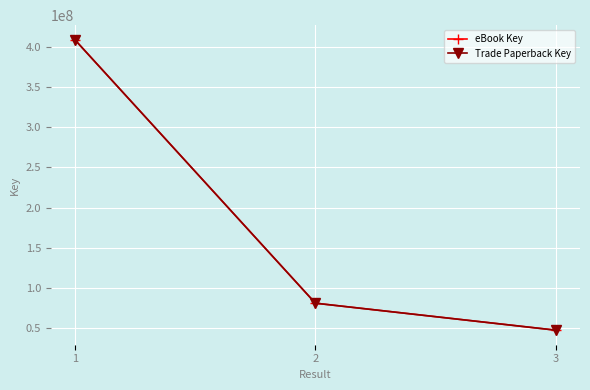

Which series has the largest total across all categories?

eBook Key